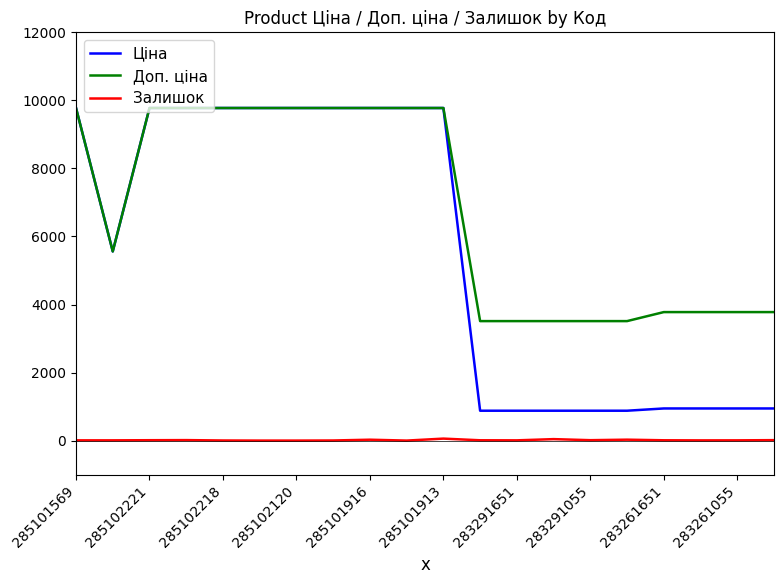

How many lines are shown in the chart?

3